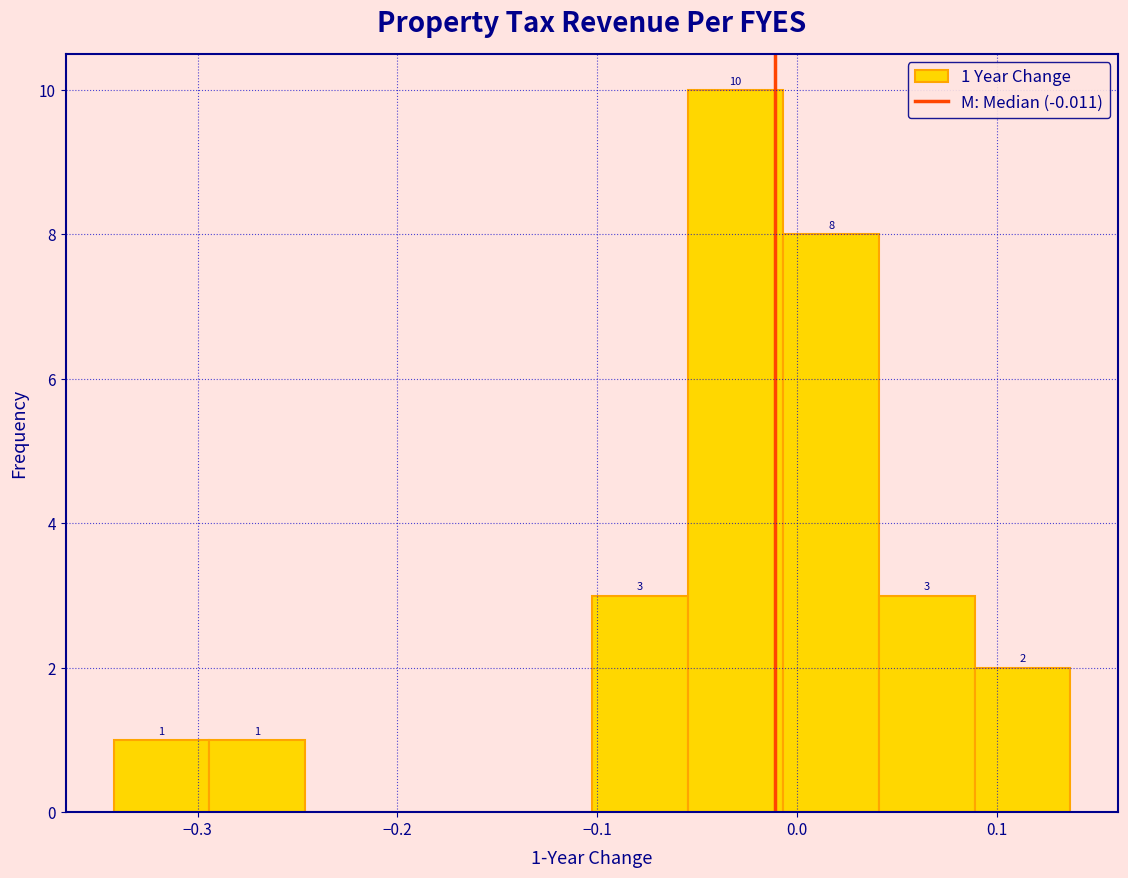

Which range on the x-axis has the tallest bar?

-0.05 to -0.01